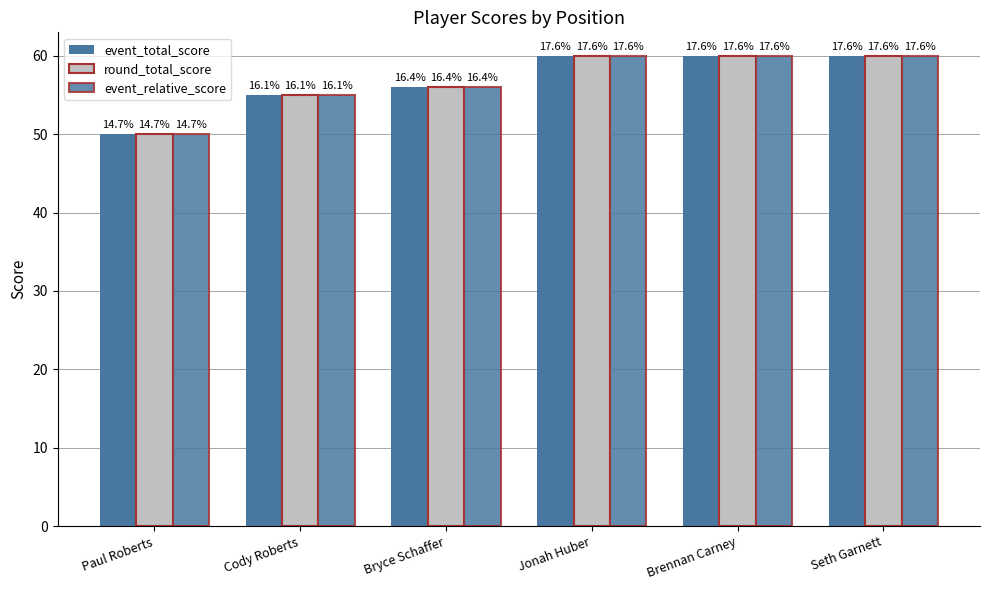

At which category is the sum across all series the highest?

Jonah Huber